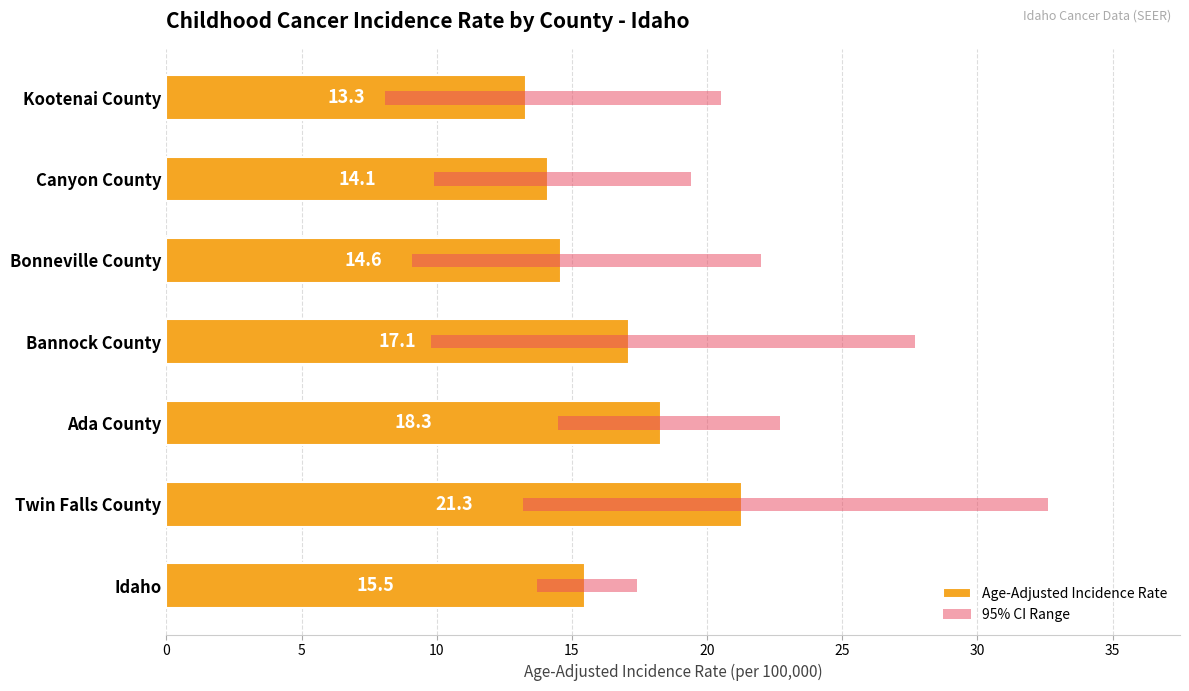

What is the difference between the maximum and minimum values?

8.0